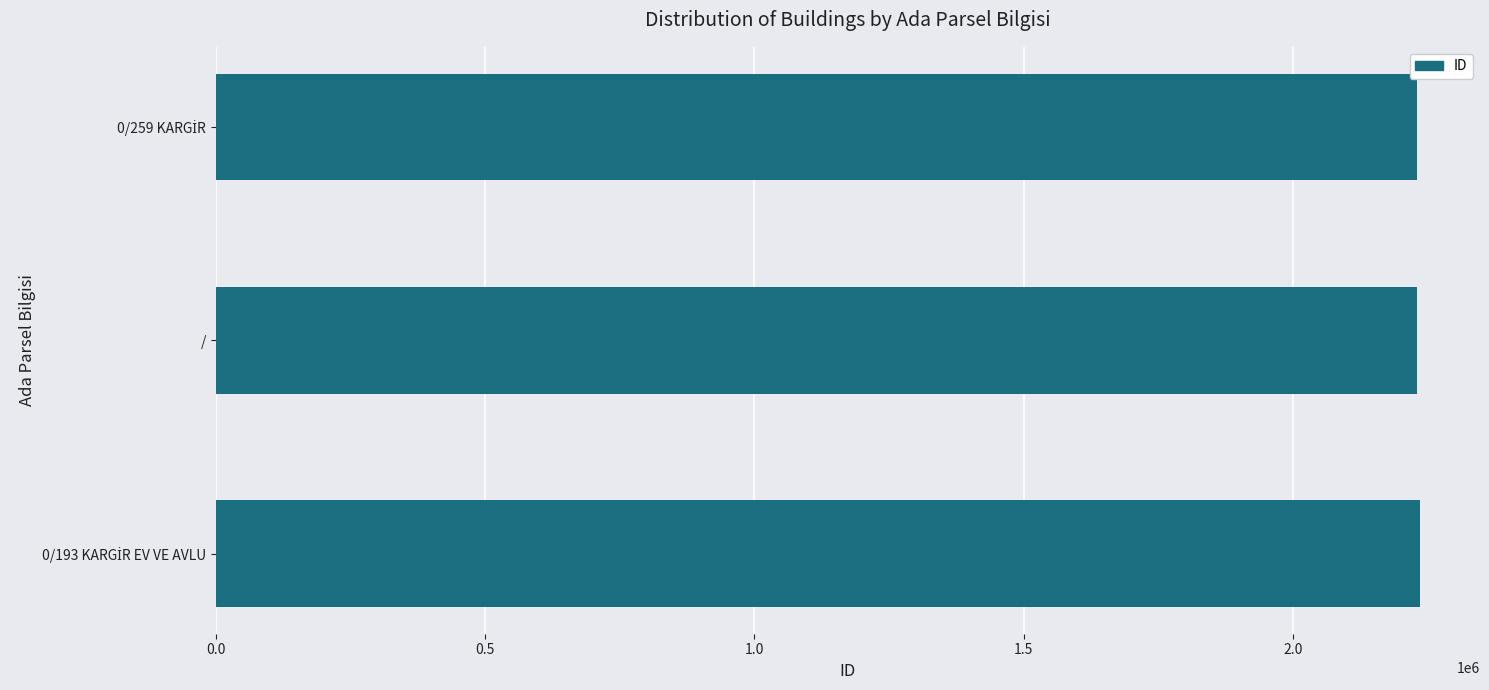

Is it true that the value at 0.5 is 2230164?

True